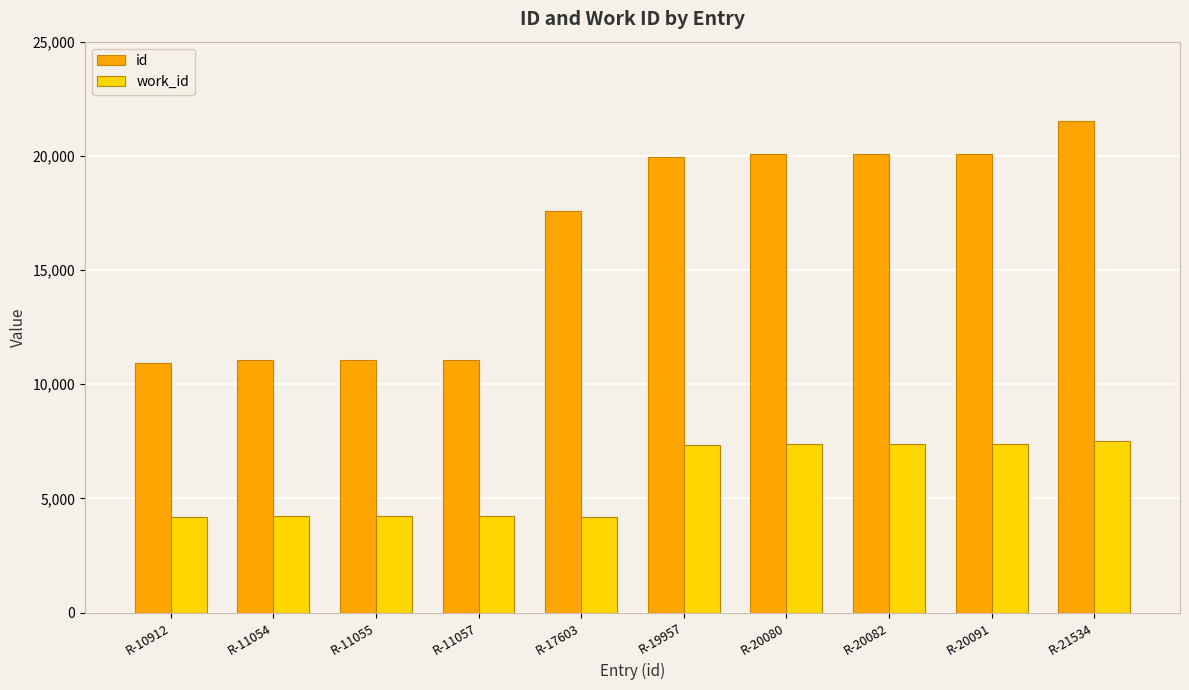

What is the difference between the highest and lowest values at R-11055?

6808